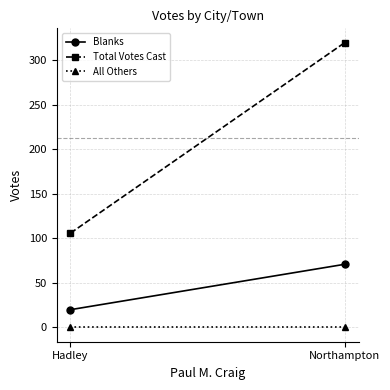

What is the maximum value shown in the chart?

320